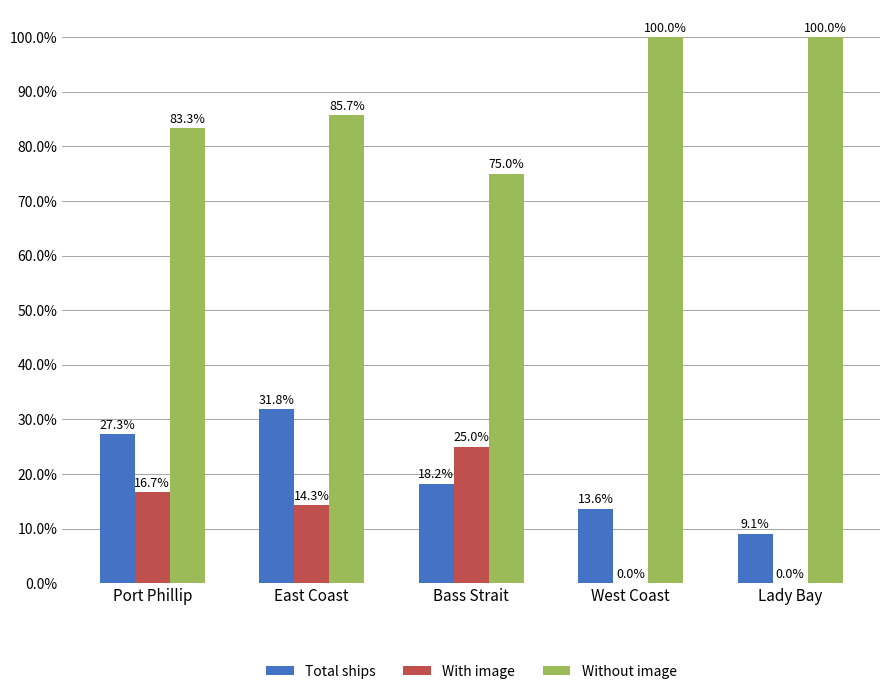

Reading left to right, transcribe all the data shown in this chart.

Total ships: Port Phillip=27.3	East Coast=31.8	Bass Strait=18.2	West Coast=13.6	Lady Bay=9.1
With image: Port Phillip=16.7	East Coast=14.3	Bass Strait=25.0	West Coast=0.0	Lady Bay=0.0
Without image: Port Phillip=83.3	East Coast=85.7	Bass Strait=75.0	West Coast=100.0	Lady Bay=100.0